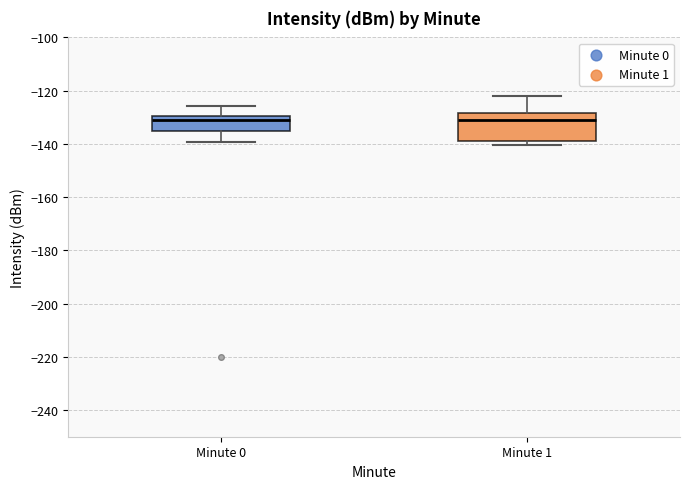

Reading left to right, transcribe this box plot: for each box, give where its median line is, the range the box spans, and where its two whiskers end, as read against the y-axis. The values are not printed on the chart, so give them approximately, as read against the axis.

Minute 0: median -130 (just below the box's upper edge), box -134 to -130, whiskers -140 to -126
Minute 1: median -132, box -138 to -128, whiskers -140 to -122